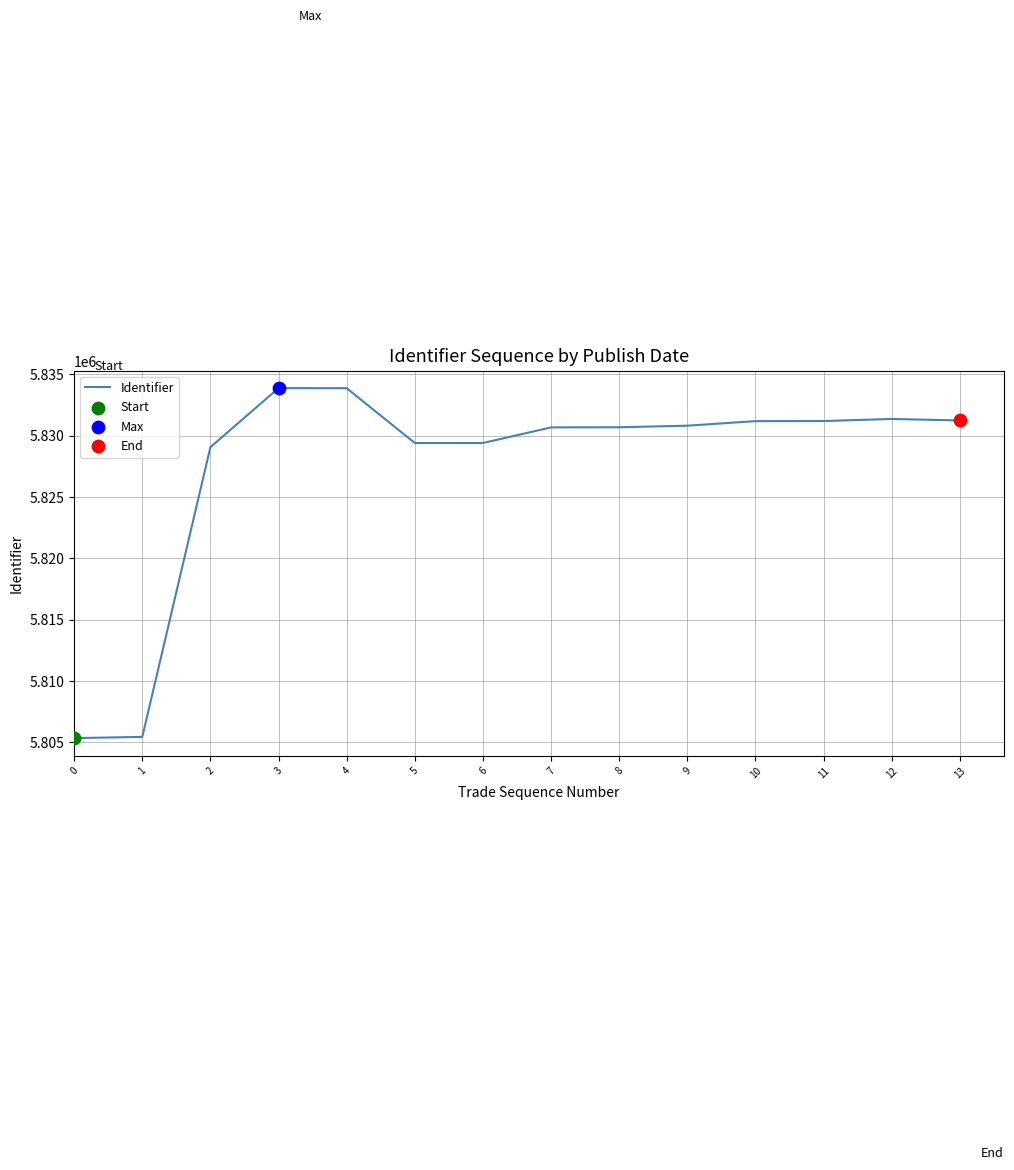

What is the ratio of the value at 8 to the value at 10?

1.0